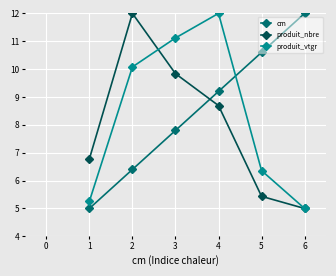

Which series changed the most between 2 and 5?

produit_nbre